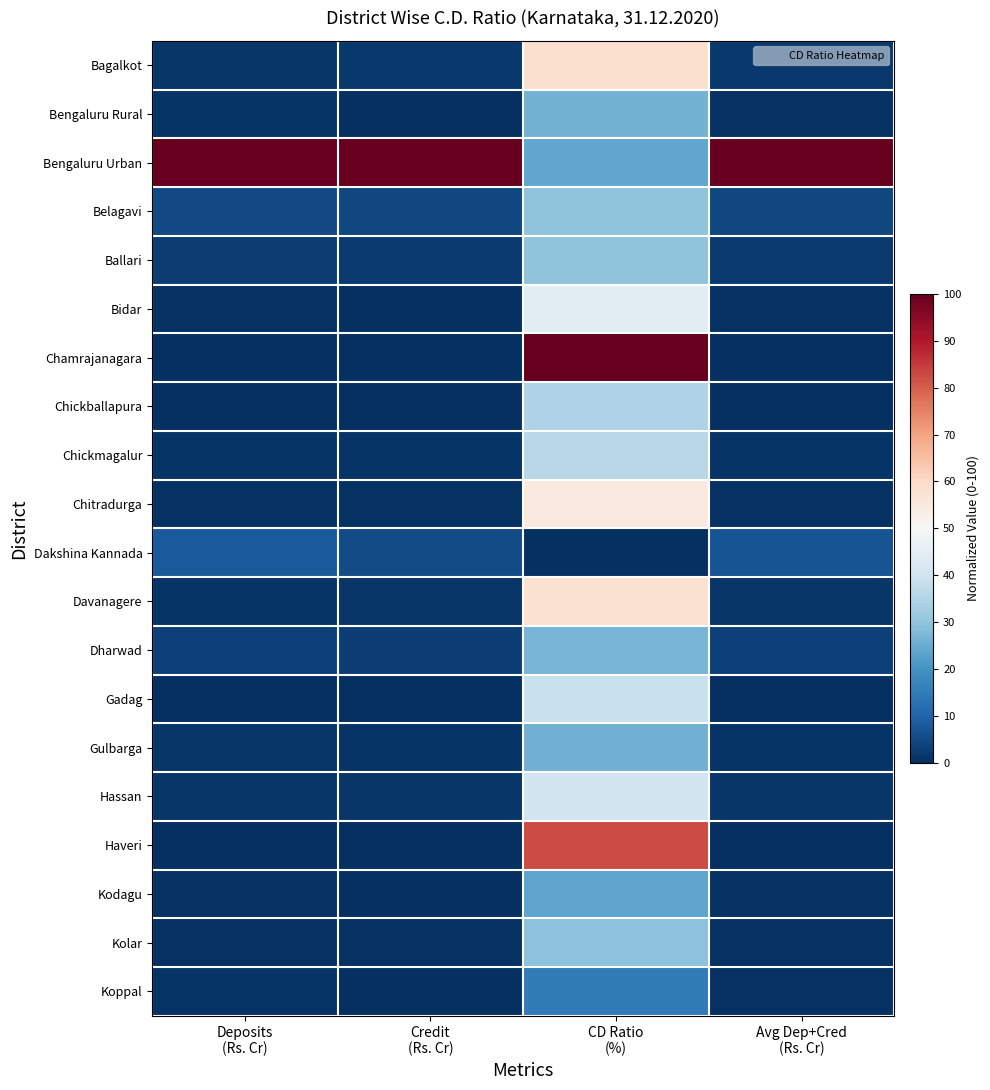

Which label corresponds to the smallest value in the chart?

Deposits
(Rs. Cr)